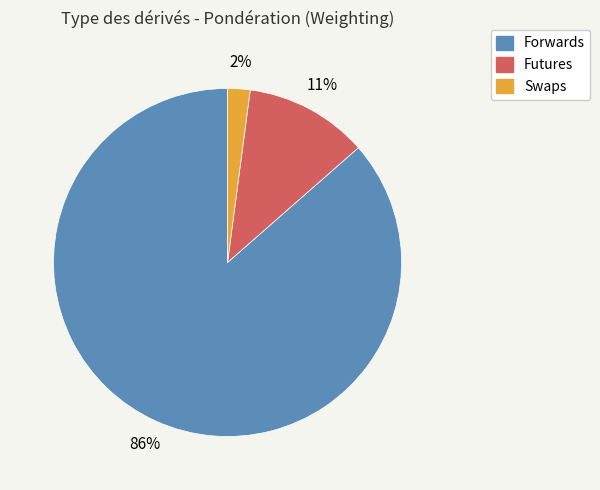

To the nearest percent, what is the average slice percentage?

33%